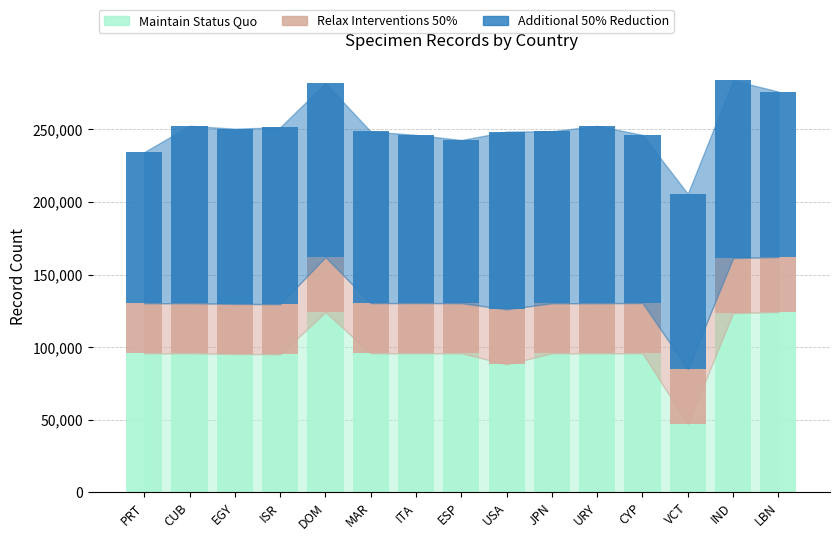

What is the total value across all series at CUB?

252489